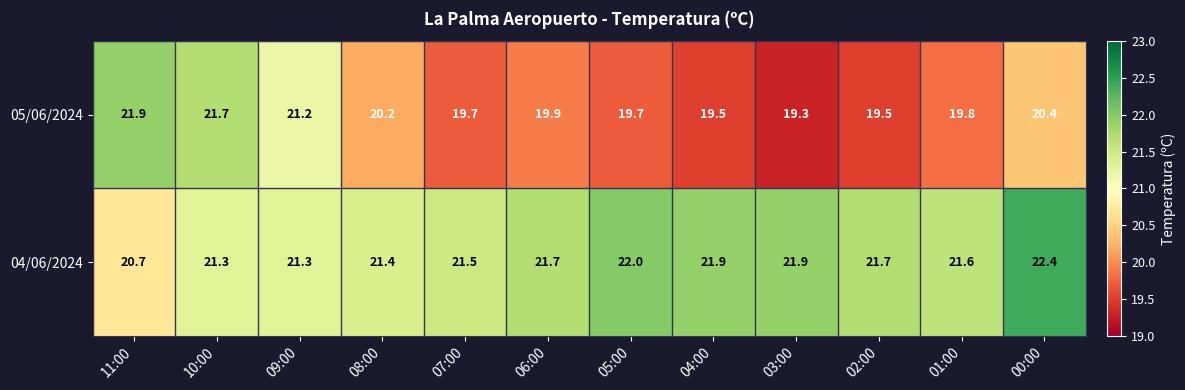

Rank the series by their average value, from lowest to highest.

05/06/2024, 04/06/2024